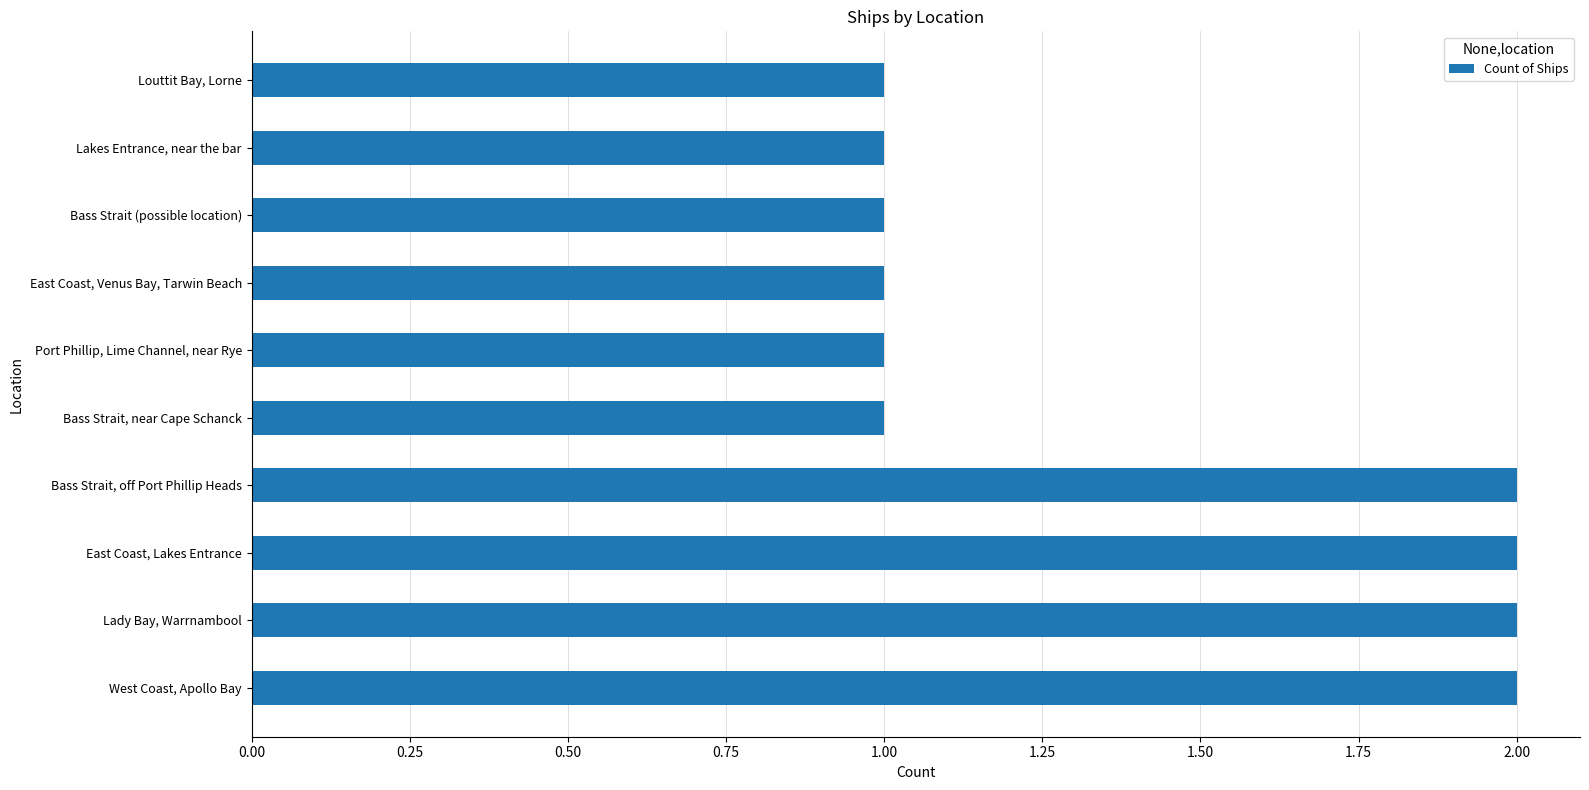

How many distinct data groups are displayed?

1